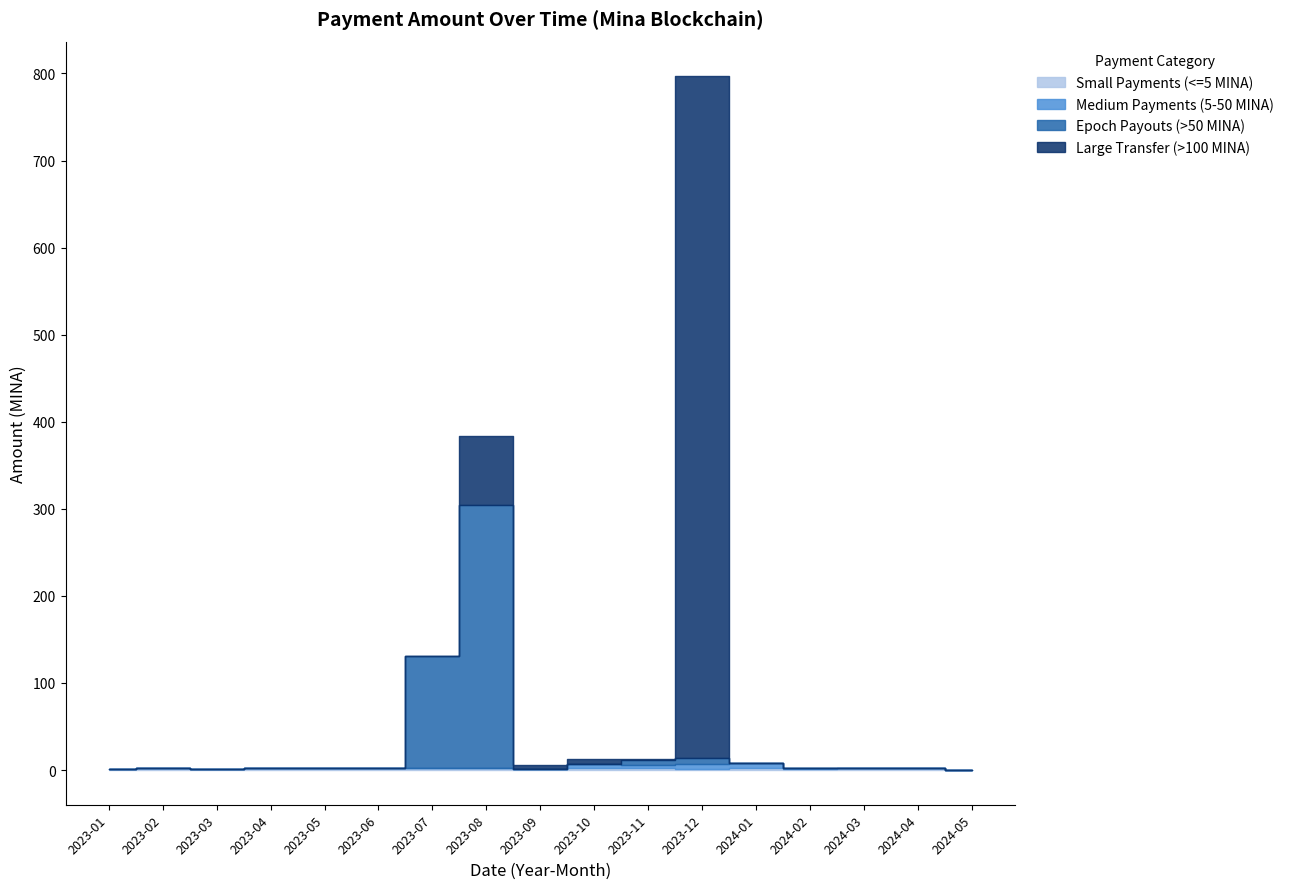

How many values in the Medium Payments (5-50 MINA) series exceed 0?

8